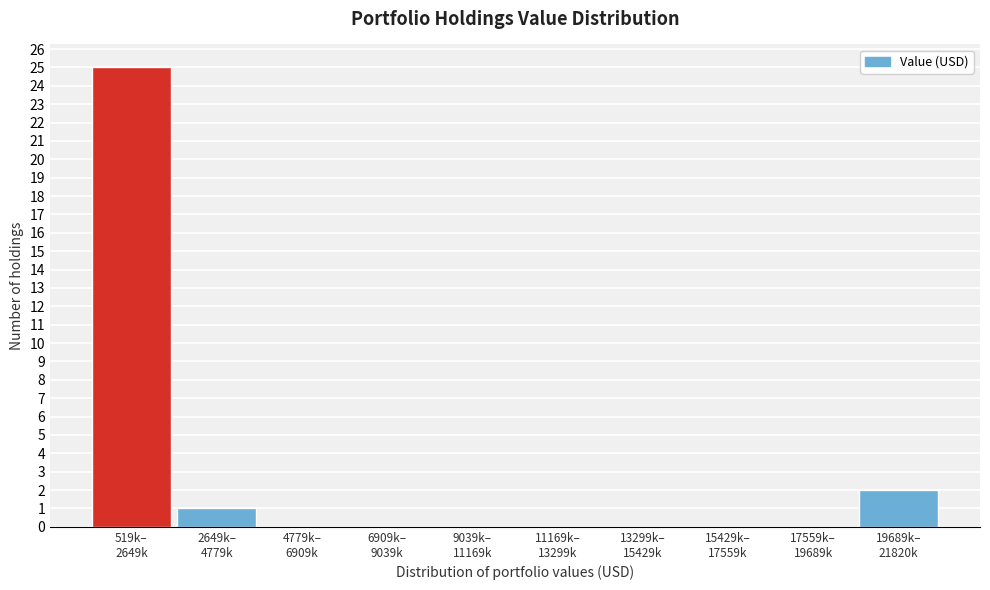

What is the sum of all values?

28